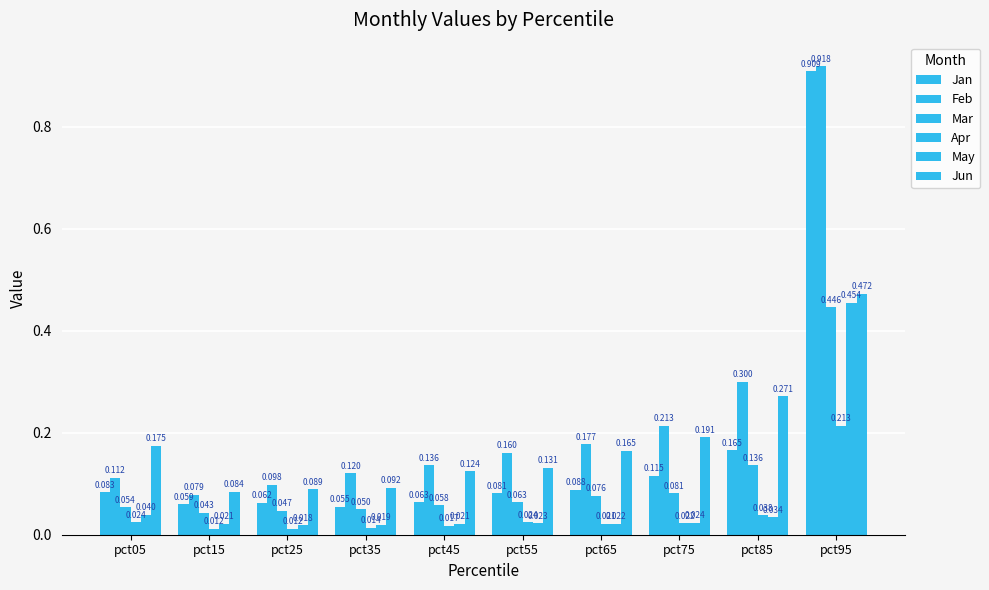

How many Mar values are between 0 and 1?

10